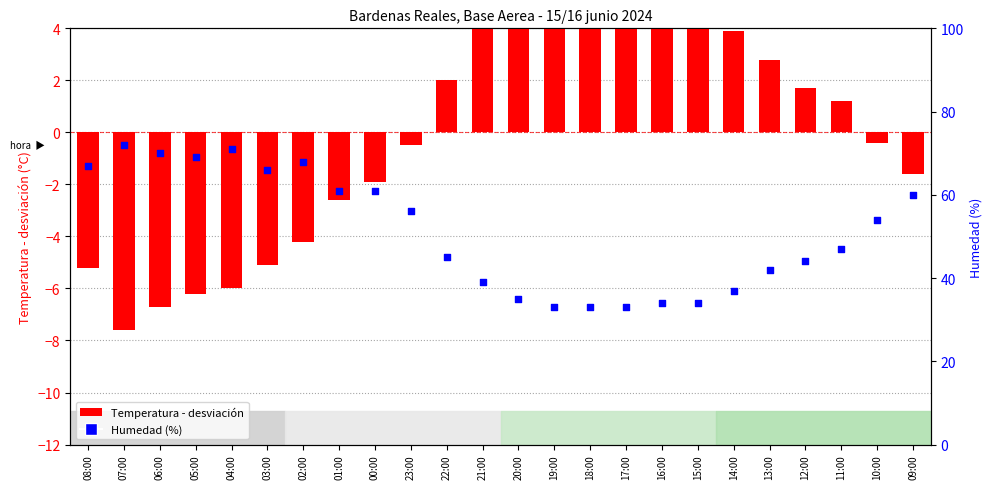

Which series has the largest Y range (max minus min)?

Humedad (%)